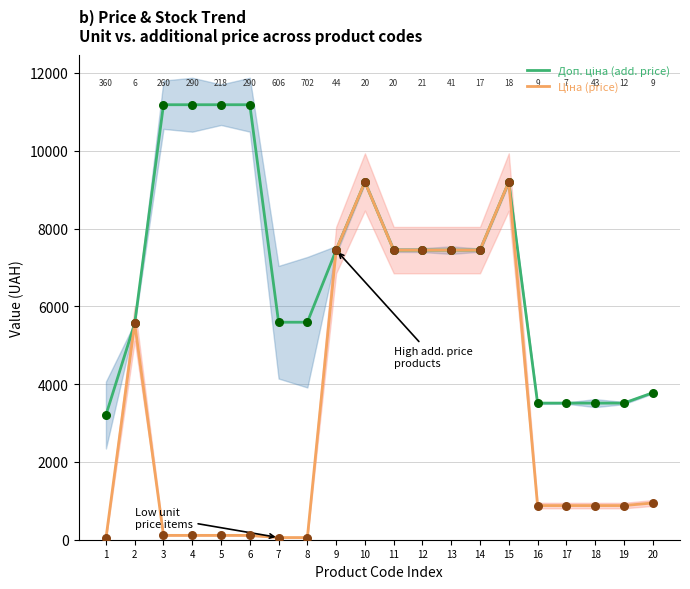

At how many categories does at least one series exceed 7166?

11